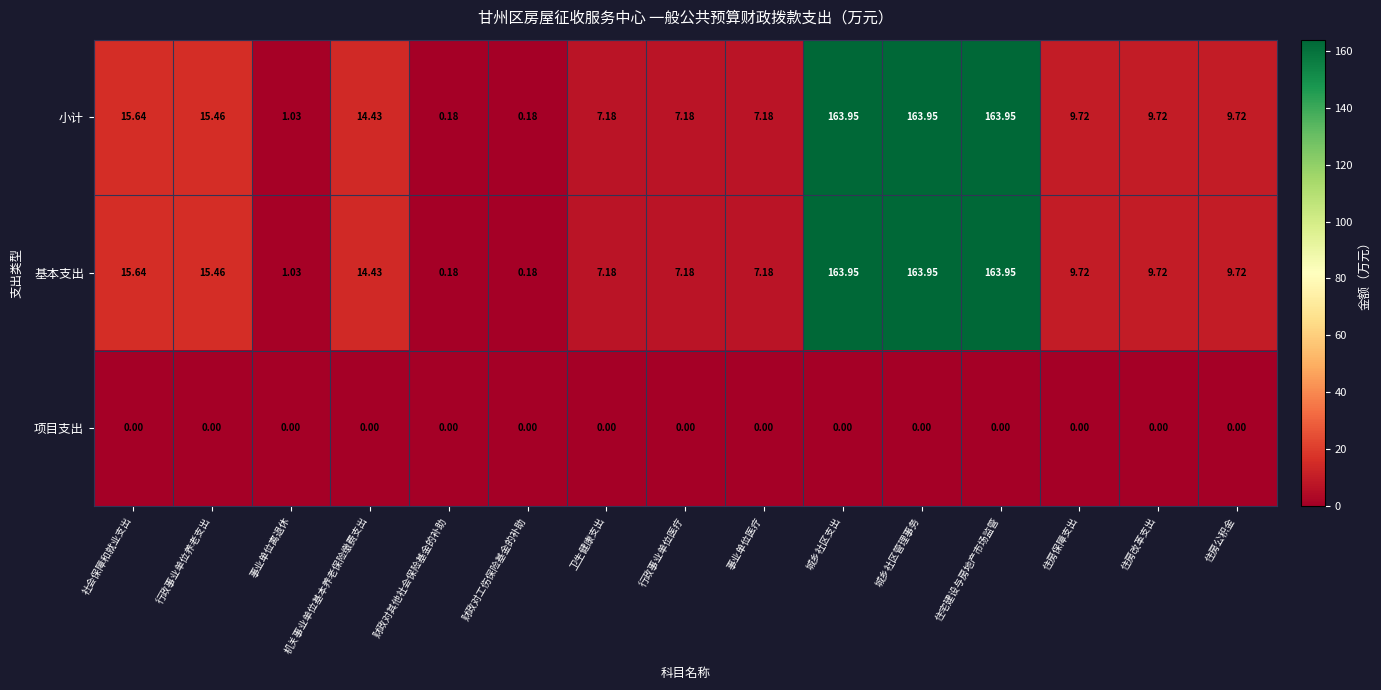

At how many categories does at least one series exceed 13?

6